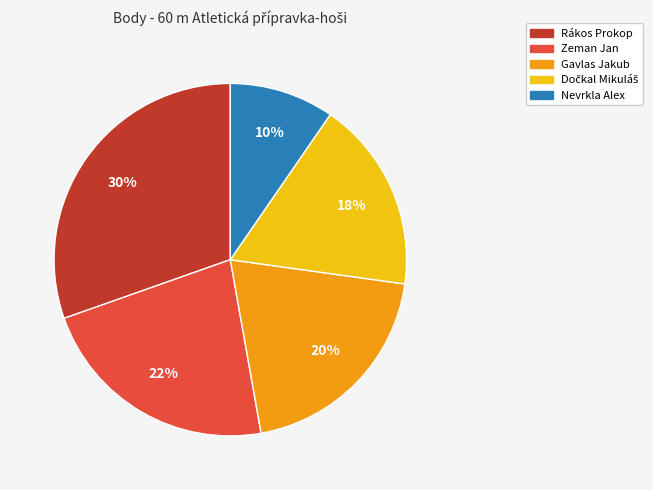

Do Zeman Jan and Nevrkla Alex together represent more than half of the pie?

No